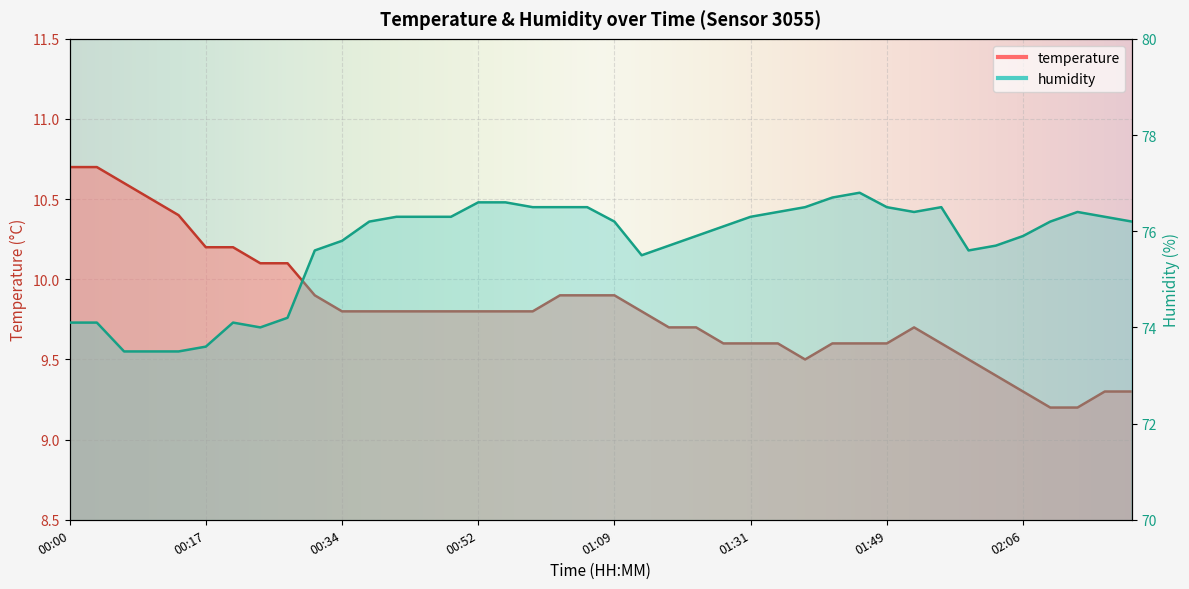

What is the value of the humidity point at the 31st from the left?

76.5